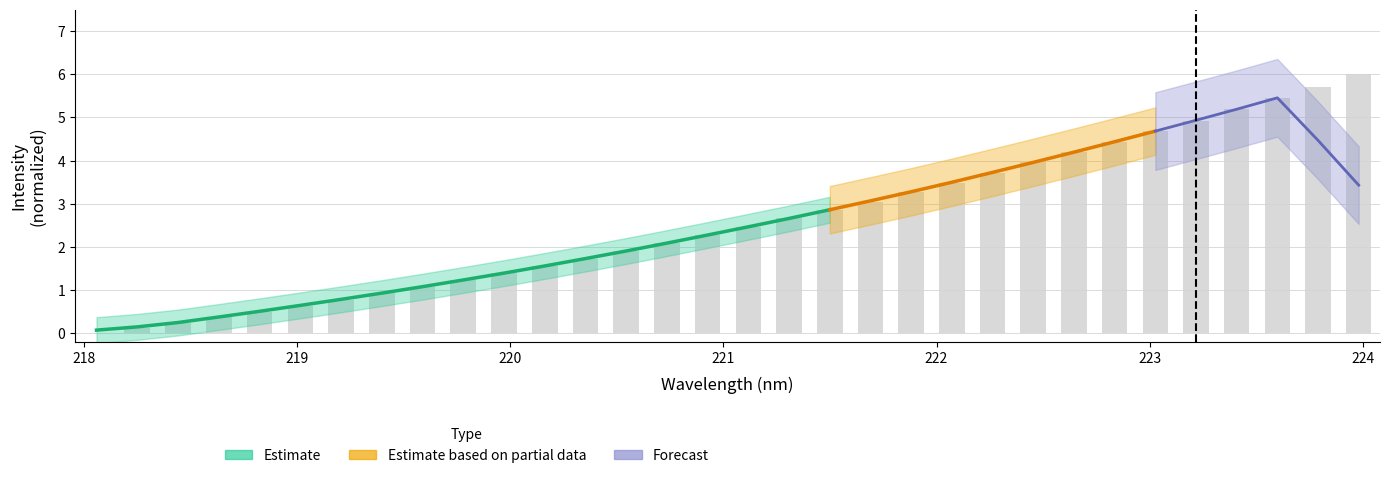

Does the chart contain stacked bars?

No